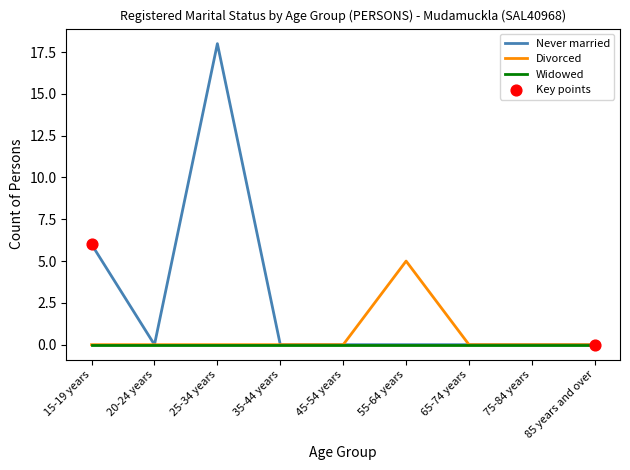

What is the spread (max minus min) of values at 25-34 years?

18